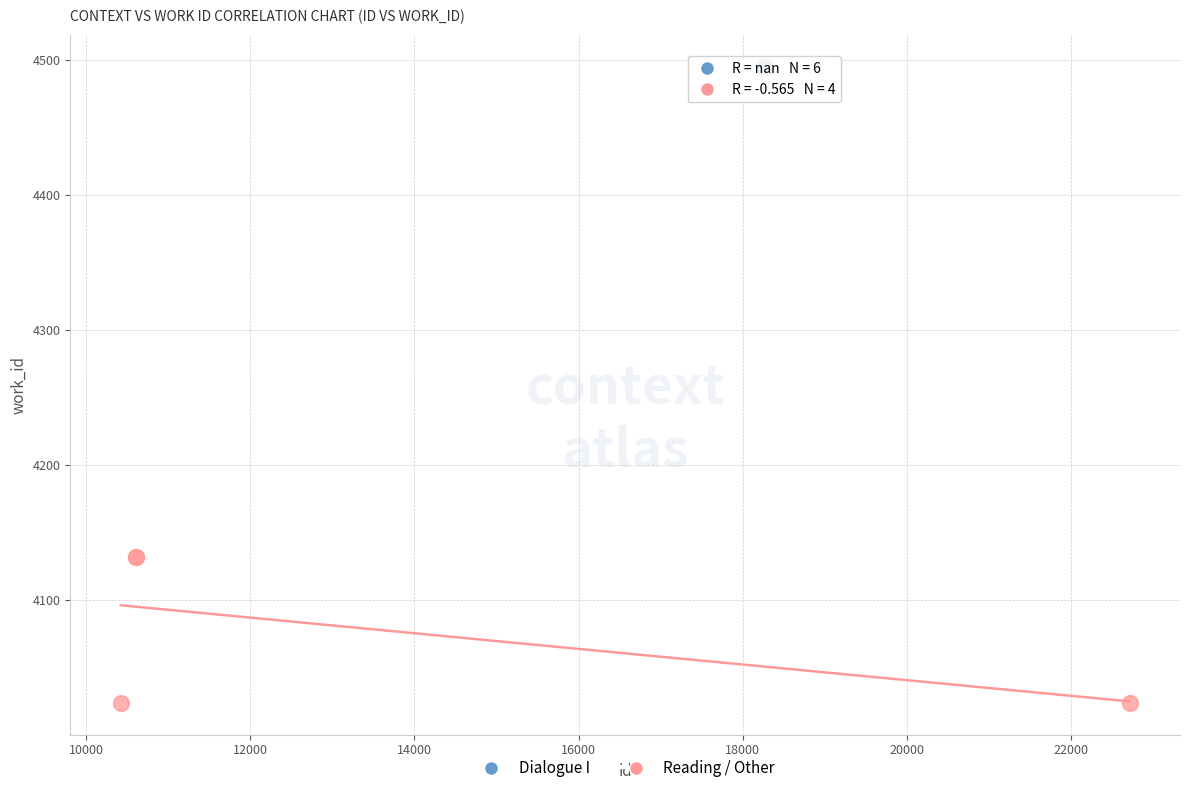

Which series contains the highest Y value?

Dialogue I